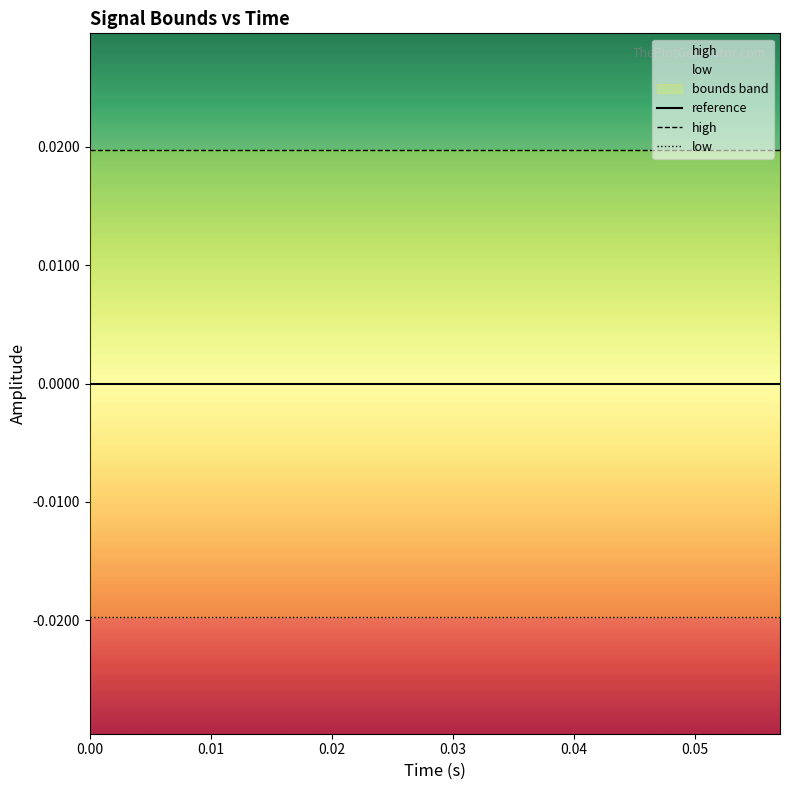

How many categories are shown in the chart?

20